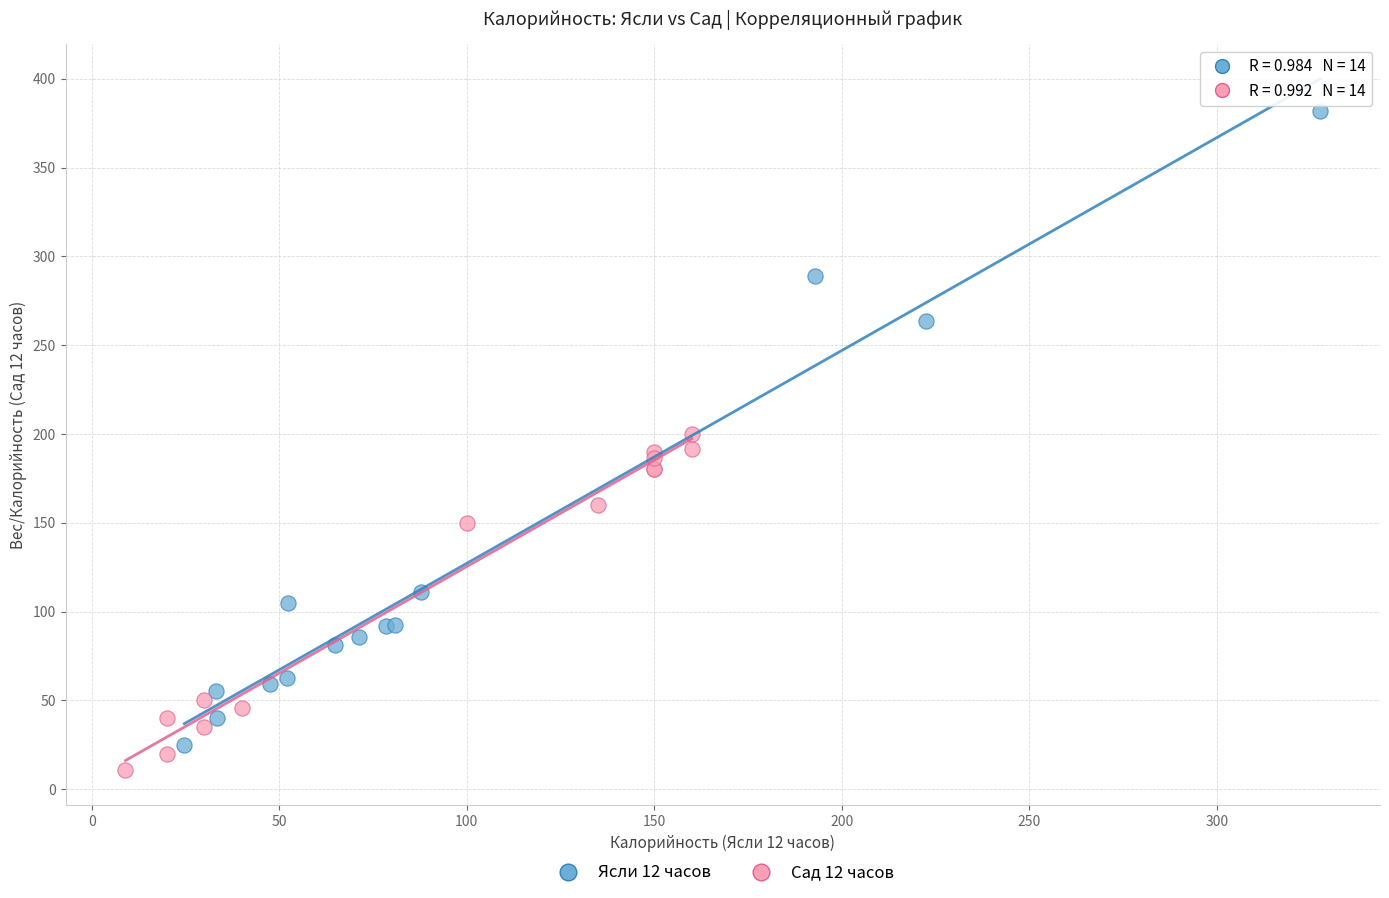

Which series contains the lowest Y value?

Сад 12 часов